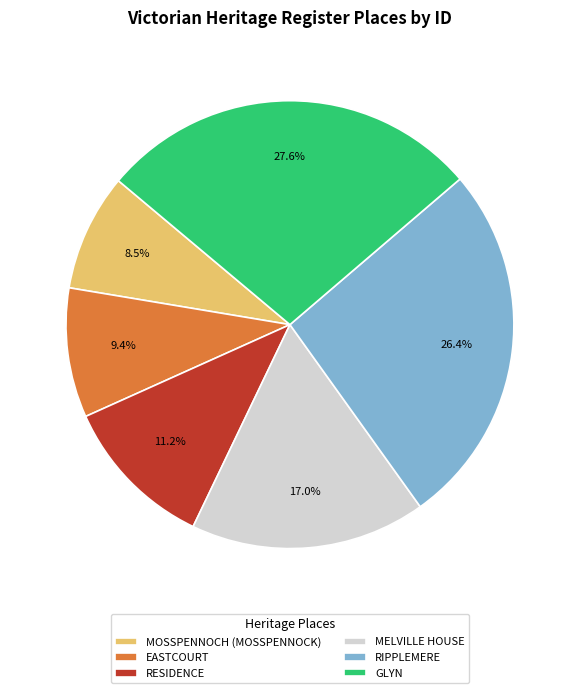

Which has a higher value, MOSSPENNOCH (MOSSPENNOCK) or RIPPLEMERE?

RIPPLEMERE